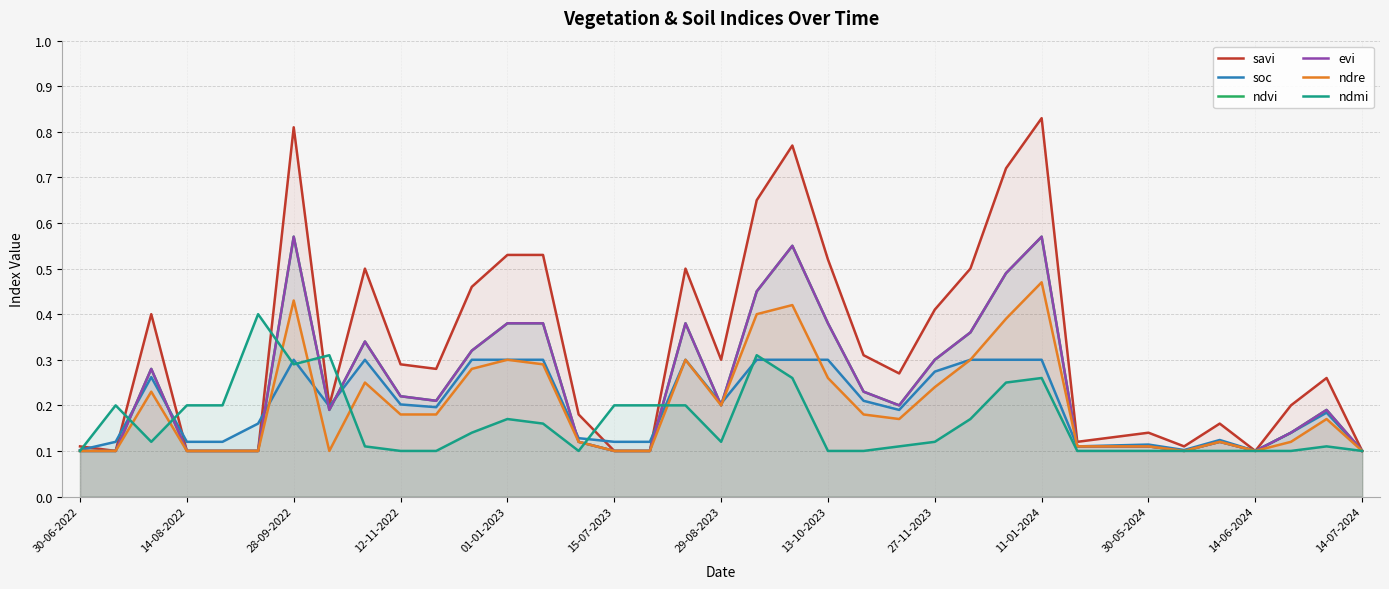

How many categories are shown in the chart?

37